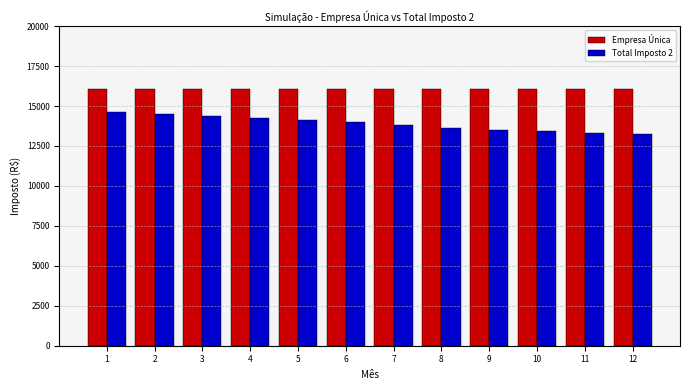

At 9, list the series in order from smallest to largest.

Total Imposto 2, Empresa Única